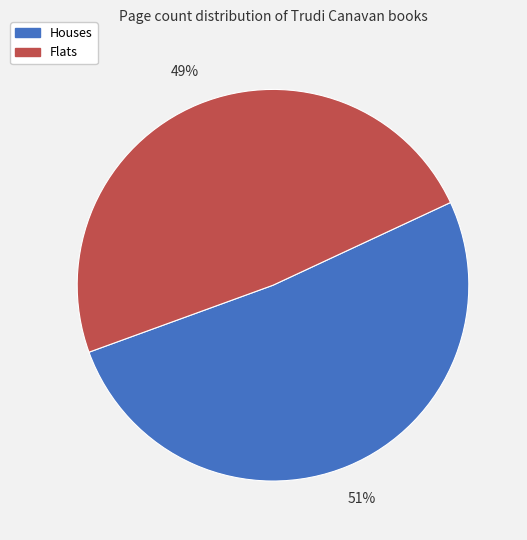

To the nearest percent, what is the average slice percentage?

50%